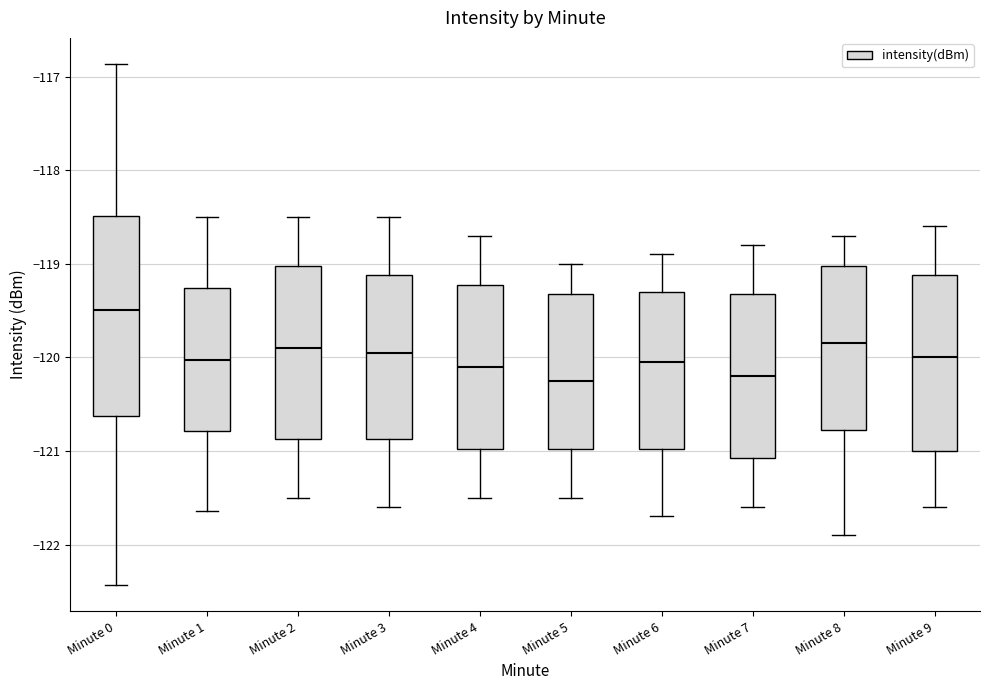

Reading left to right, read every box against the y-axis: the position of its median line, the range the box covers, and the ends of its whiskers. The values are not printed on the chart, so give them approximately, as read against the axis.

Minute 0: median -119.5, box -120.6 to -118.5, whiskers -122.4 to -116.9
Minute 1: median -120.0, box -120.8 to -119.3, whiskers -121.6 to -118.5
Minute 2: median -119.9, box -120.9 to -119.0, whiskers -121.5 to -118.5
Minute 3: median -119.9, box -120.9 to -119.1, whiskers -121.6 to -118.5
Minute 4: median -120.1, box -121.0 to -119.2, whiskers -121.5 to -118.7
Minute 5: median -120.2, box -121.0 to -119.3, whiskers -121.5 to -119.0
Minute 6: median -120.0, box -121.0 to -119.3, whiskers -121.7 to -118.9
Minute 7: median -120.2, box -121.1 to -119.3, whiskers -121.6 to -118.8
Minute 8: median -119.8, box -120.8 to -119.0, whiskers -121.9 to -118.7
Minute 9: median -120.0, box -121.0 to -119.1, whiskers -121.6 to -118.6